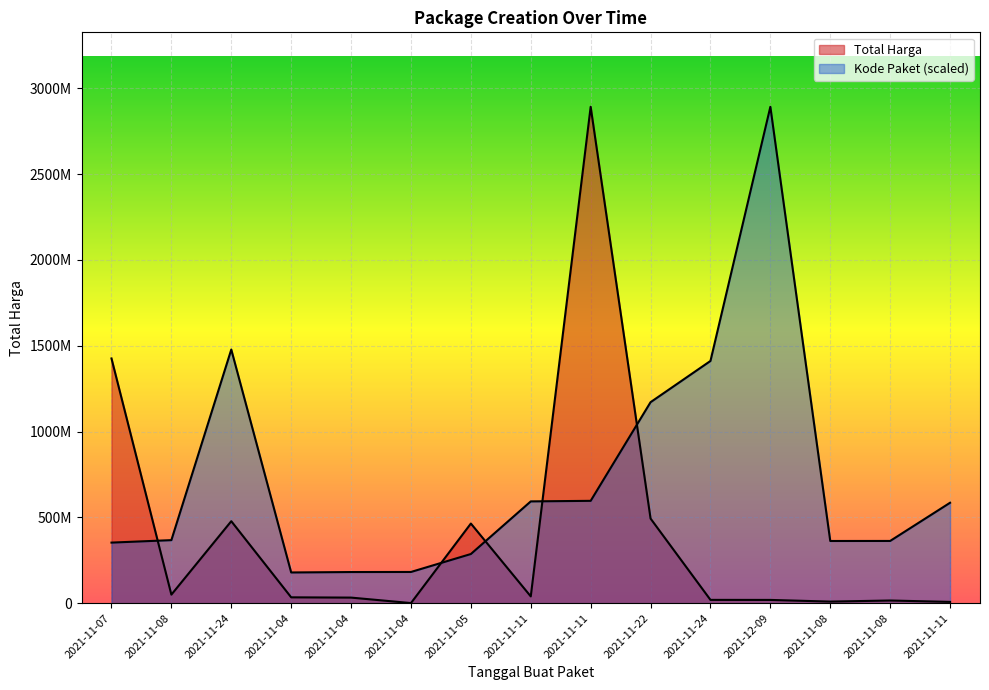

True or false: Total Harga and Kode Paket cross at least once.

True